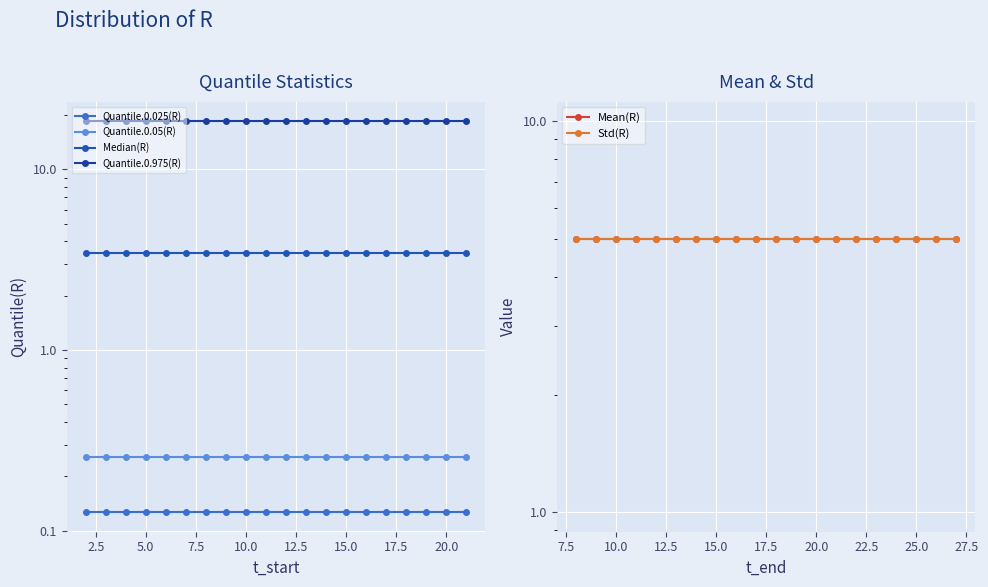

True or false: Median(R) and Quantile.0.05(R) intersect in this chart.

False